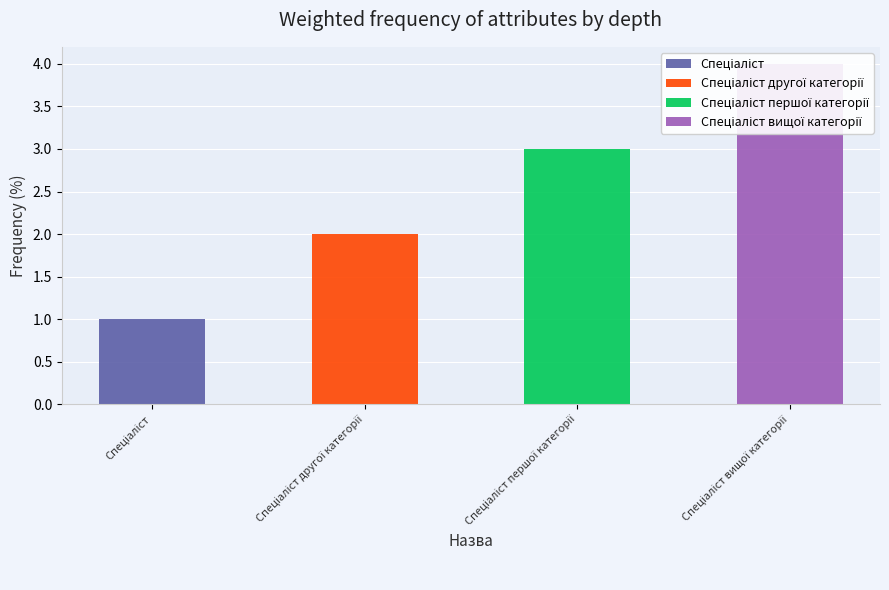

Does the chart contain any negative values?

No